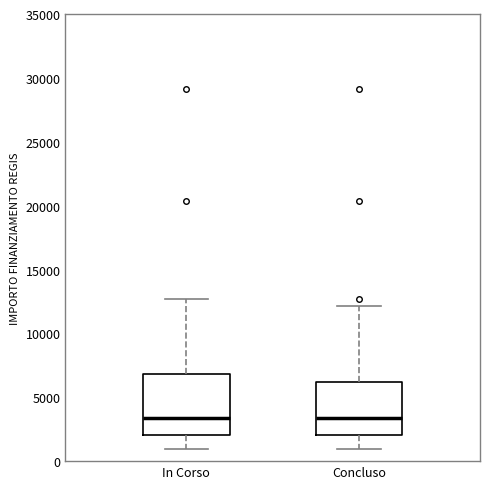

Reading left to right, transcribe this box plot: for each box, give where its median line is, the range the box spans, and where its two whiskers end, as read against the y-axis. The values are not printed on the chart, so give them approximately, as read against the axis.

In Corso: median 3500, box 2000 to 7000, whiskers 1000 to 12500
Concluso: median 3500, box 2000 to 6000, whiskers 1000 to 12000